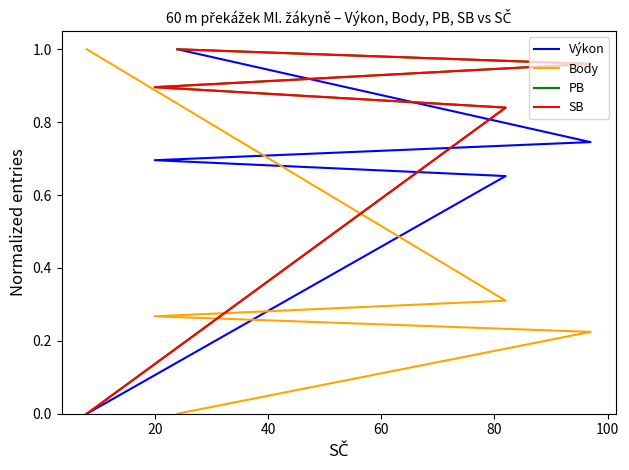

How many lines are shown in the chart?

4